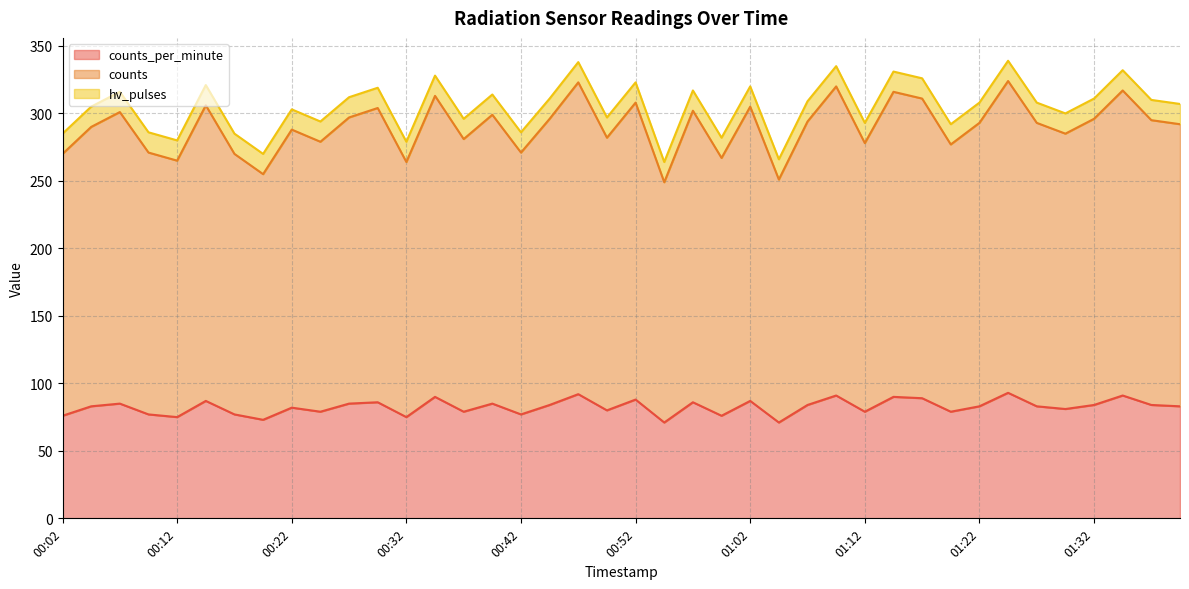

Does the chart have visible grid lines?

Yes